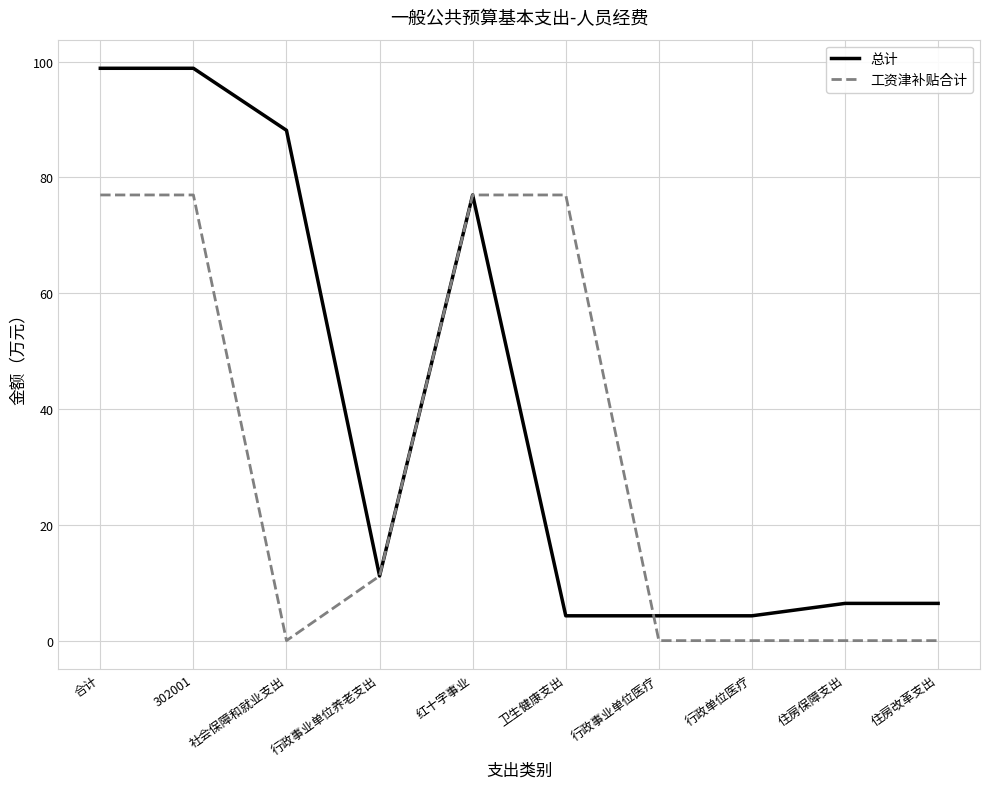

Reading left to right, what are all the values shown in this chart?

总计: 合计=98.8	302001=98.8	社会保障和就业支出=88.1	行政事业单位养老支出=11.2	红十字事业=77.0	卫生健康支出=4.3	行政事业单位医疗=4.3	行政单位医疗=4.3	住房保障支出=6.4	住房改革支出=6.4
工资津补贴合计: 合计=77.0	302001=77.0	社会保障和就业支出=0.0	行政事业单位养老支出=11.2	红十字事业=77.0	卫生健康支出=77.0	行政事业单位医疗=0.0	行政单位医疗=0.0	住房保障支出=0.0	住房改革支出=0.0